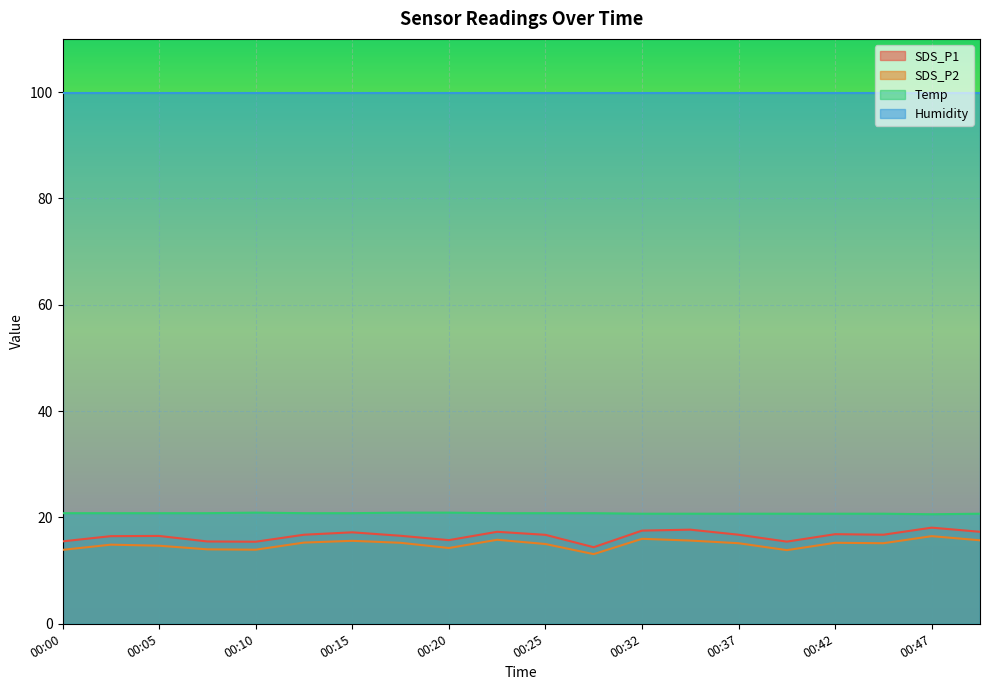

List the series in order of their peak value, highest first.

Humidity, Temp, SDS_P1, SDS_P2